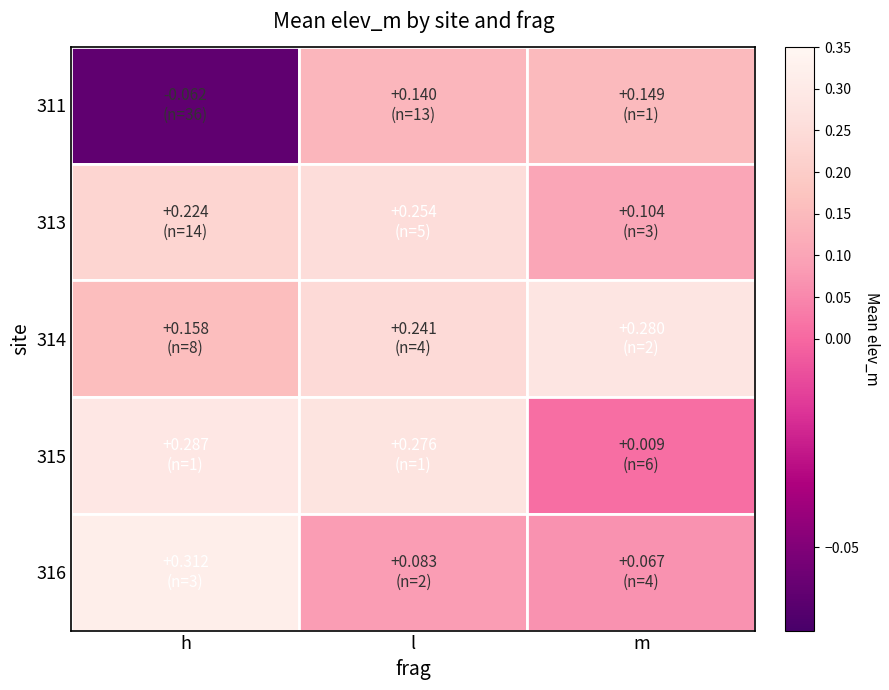

What is the difference between the 311 values at h and l?

0.2